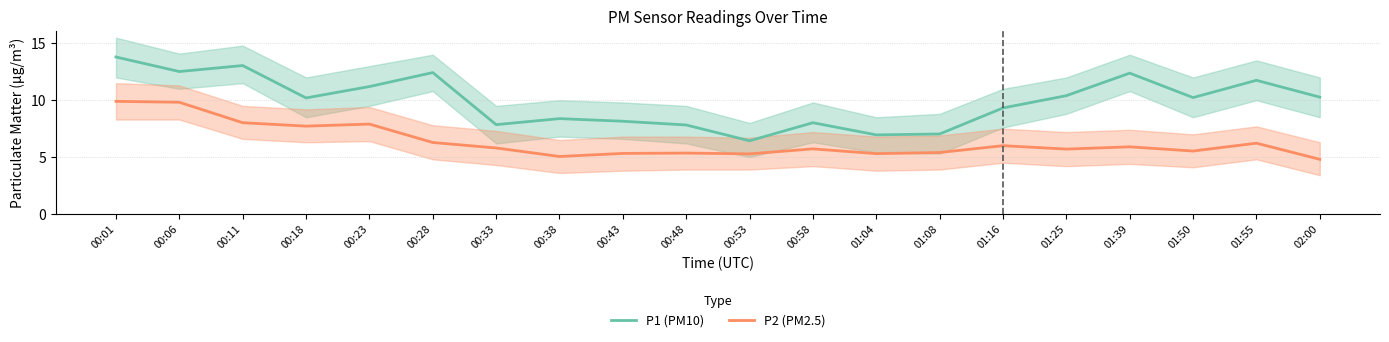

Count the number of categories in the chart.

20